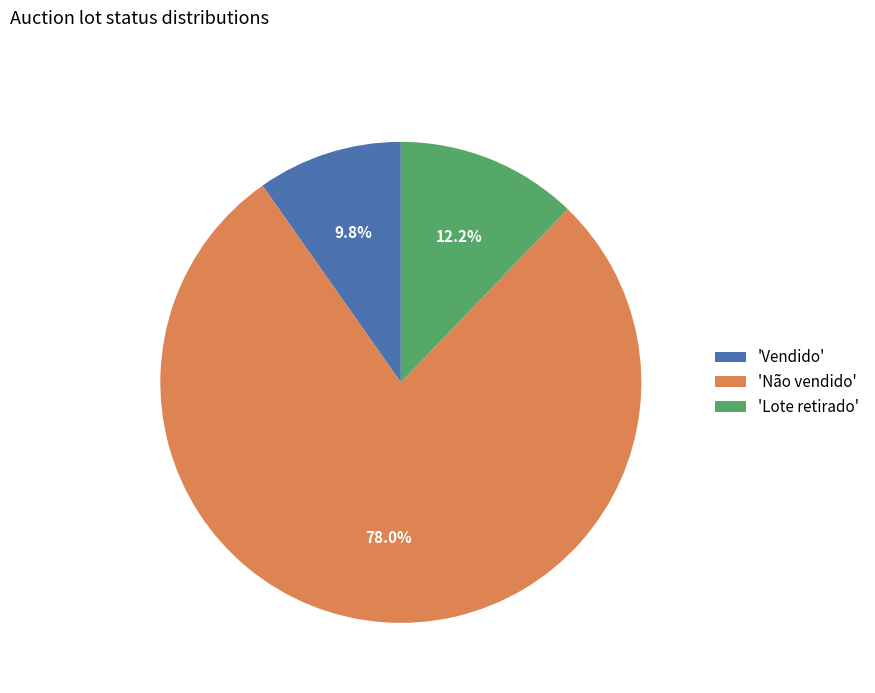

Which slice is the smallest?

'Vendido'